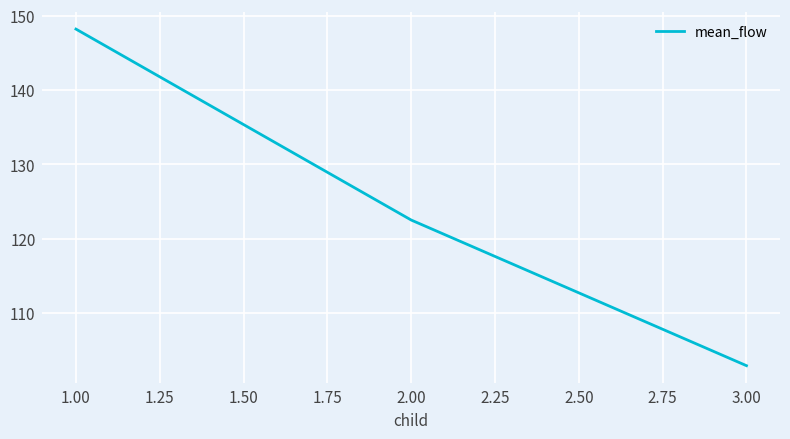

Reading left to right, what are all the values shown in this chart?

148.2	122.5	102.9